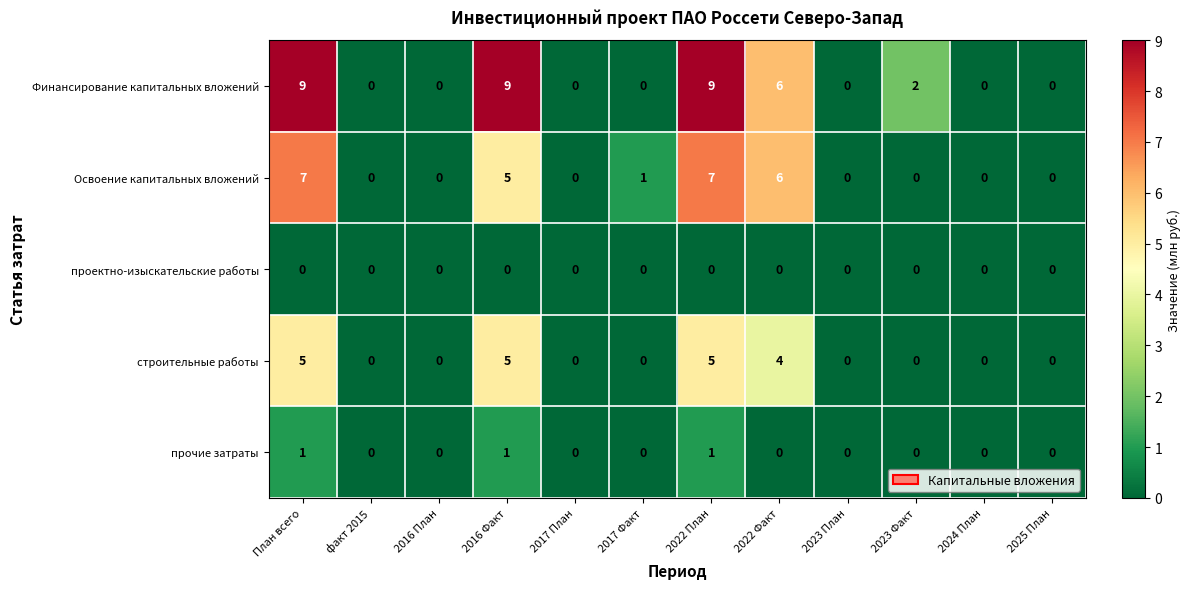

At how many categories does at least one series exceed 5?

4